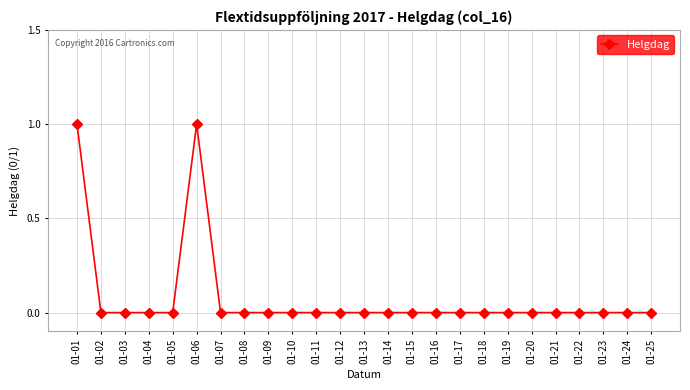

How many values are between 0 and 1?

25